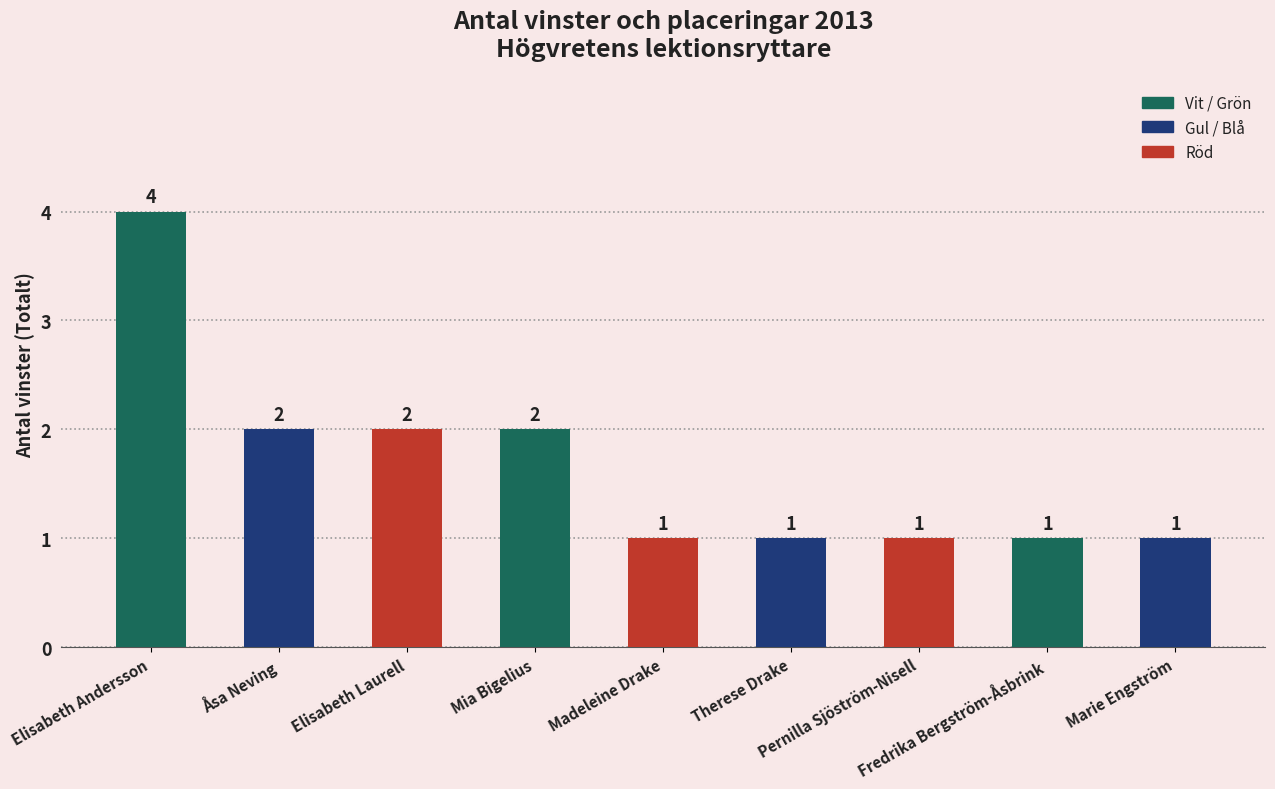

Reading right to left, what are all the values shown in this chart?

Marie Engström=1	Fredrika Bergström-Åsbrink=1	Pernilla Sjöström-Nisell=1	Therese Drake=1	Madeleine Drake=1	Mia Bigelius=2	Elisabeth Laurell=2	Åsa Neving=2	Elisabeth Andersson=4